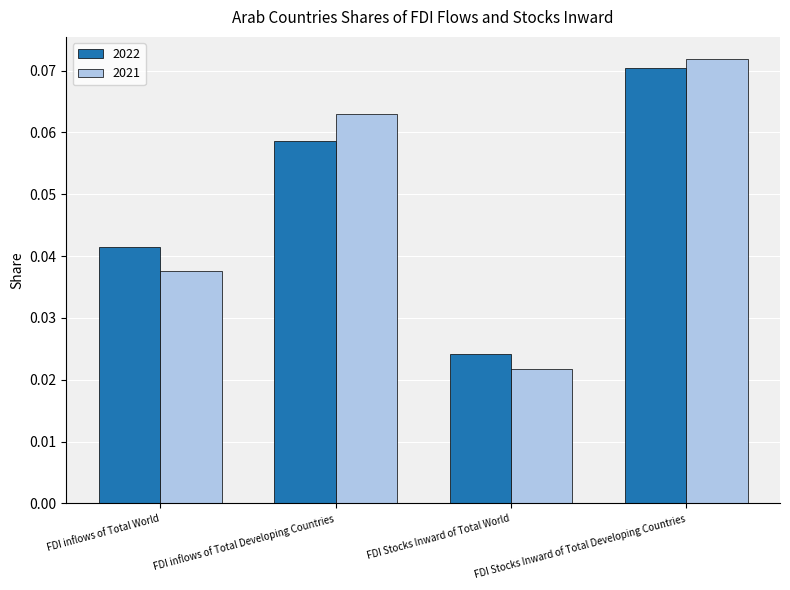

Is the value of 2021 at FDI inflows of Total World greater than the value of 2022 at FDI inflows of Total Developing Countries?

No